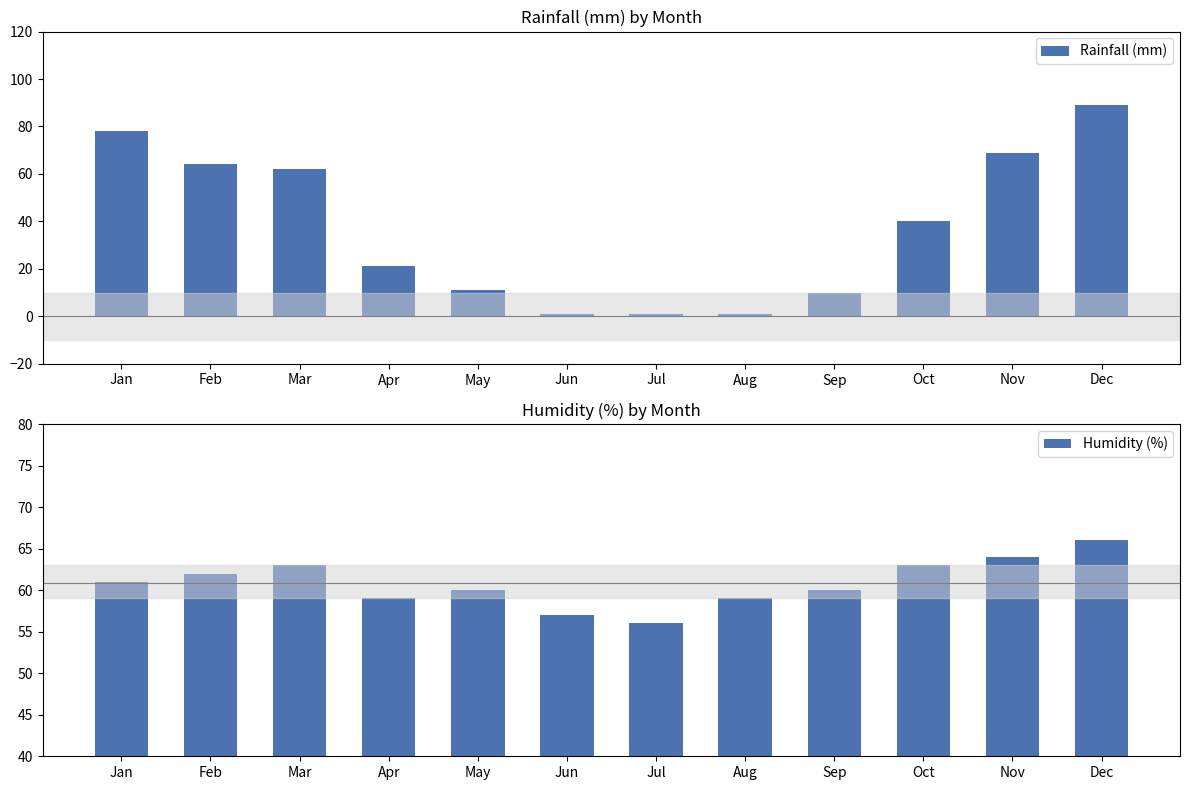

Which category has the highest value across all series?

Dec